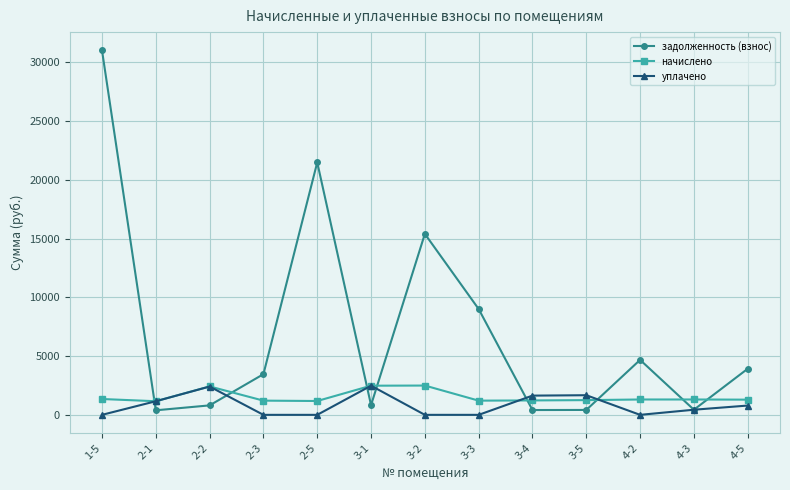

Where is the first local maximum for уплачено?

2-2